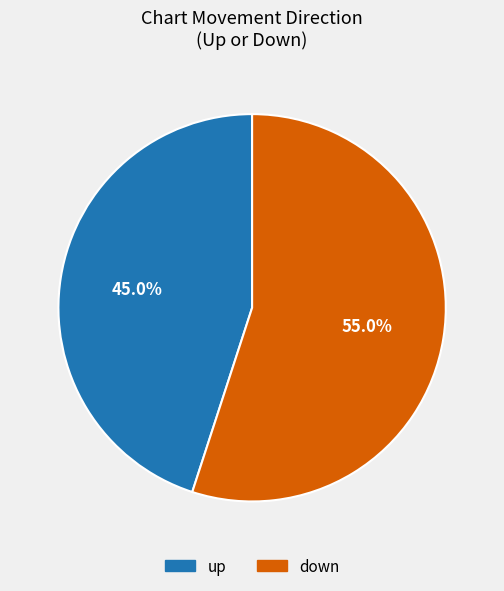

What percentage is the up slice, to the nearest percent?

45%